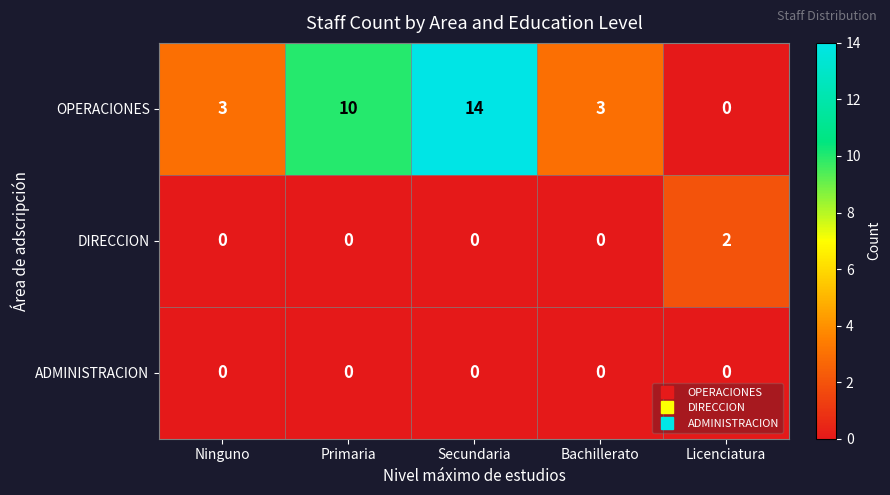

Which series changed the most between Secundaria and Licenciatura?

OPERACIONES